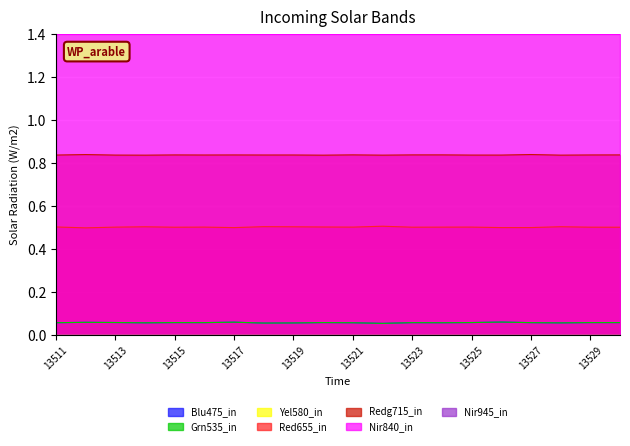

True or false: Red655_in and Redg715_in intersect in this chart.

False